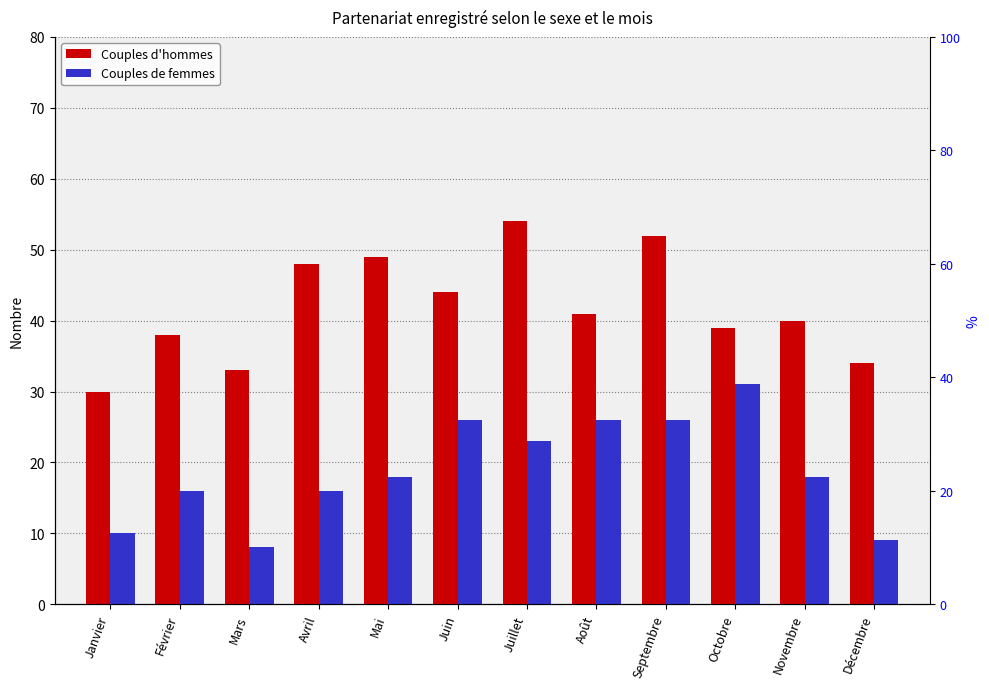

True or false: Couples de femmes has a value of 37 at Juillet.

False